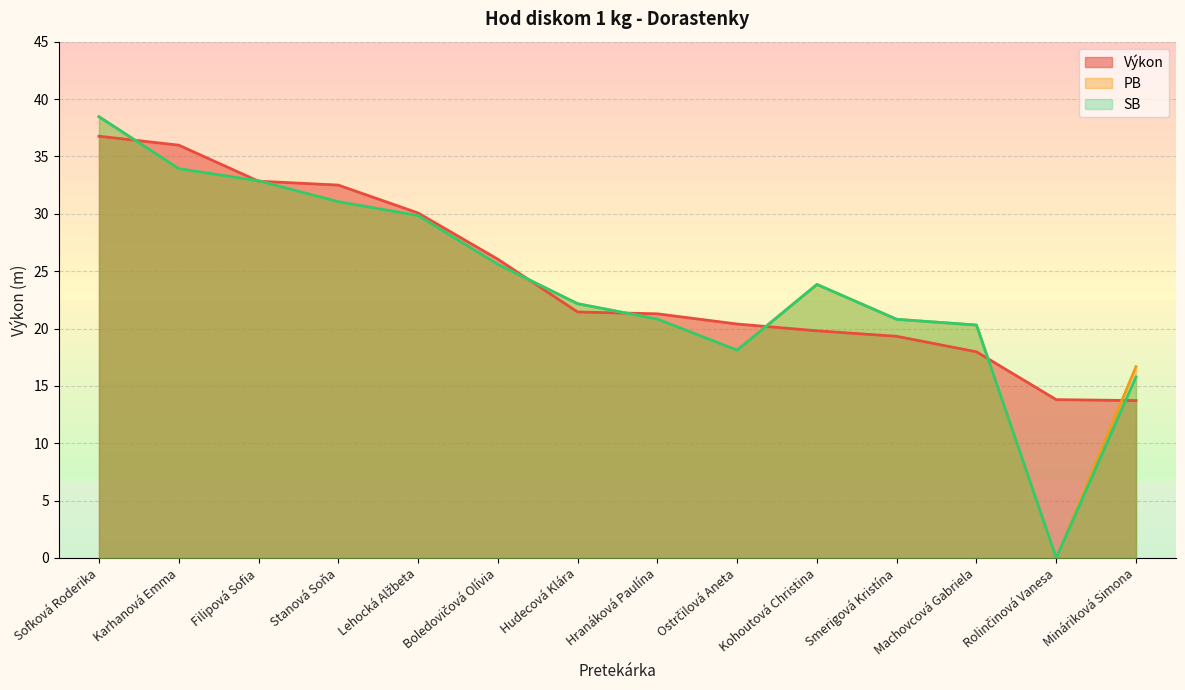

What position from the left is Kohoutová Christina?

10